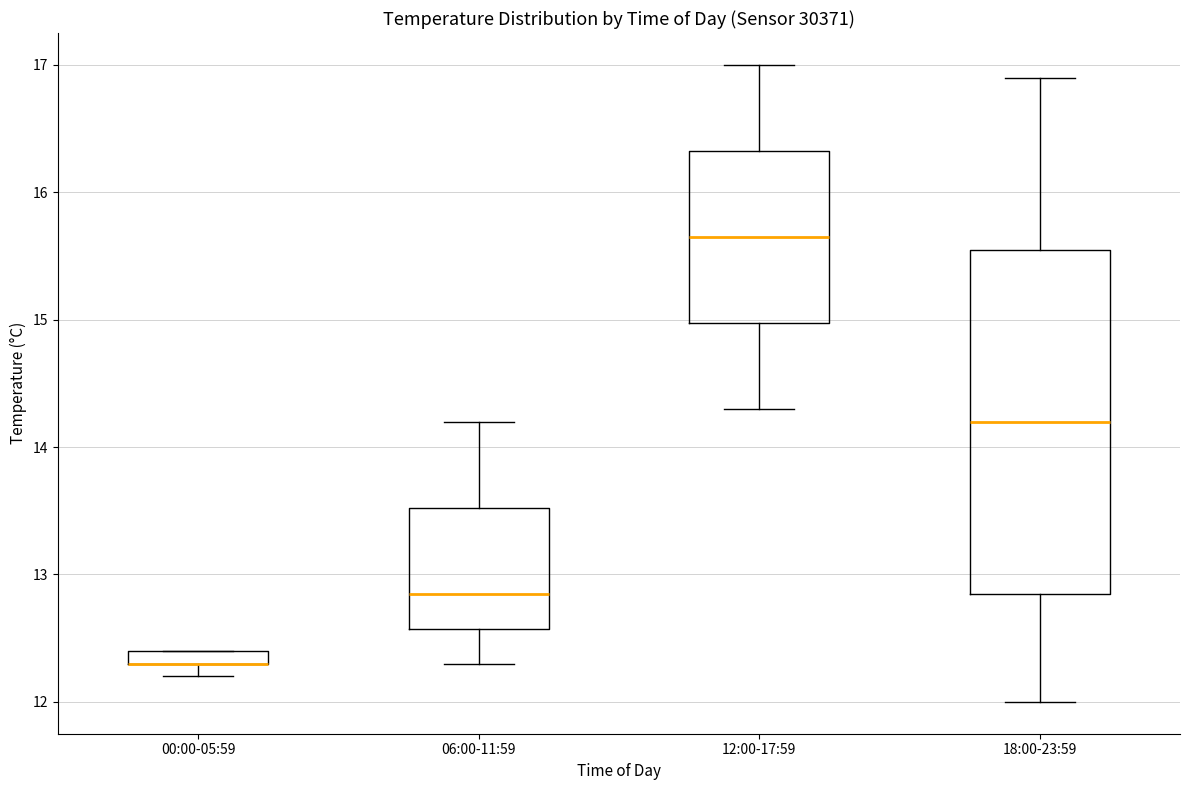

Where does the median line of the box for 18:00-23:59 sit on the y-axis? The values are not printed on the chart, so give them approximately, as read against the axis.

14.2